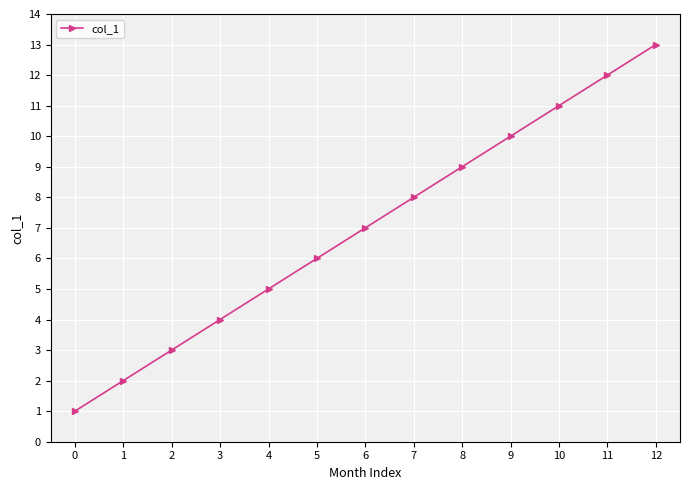

Rank the categories by value from lowest to highest.

0, 1, 2, 3, 4, 5, 6, 7, 8, 9, 10, 11, 12